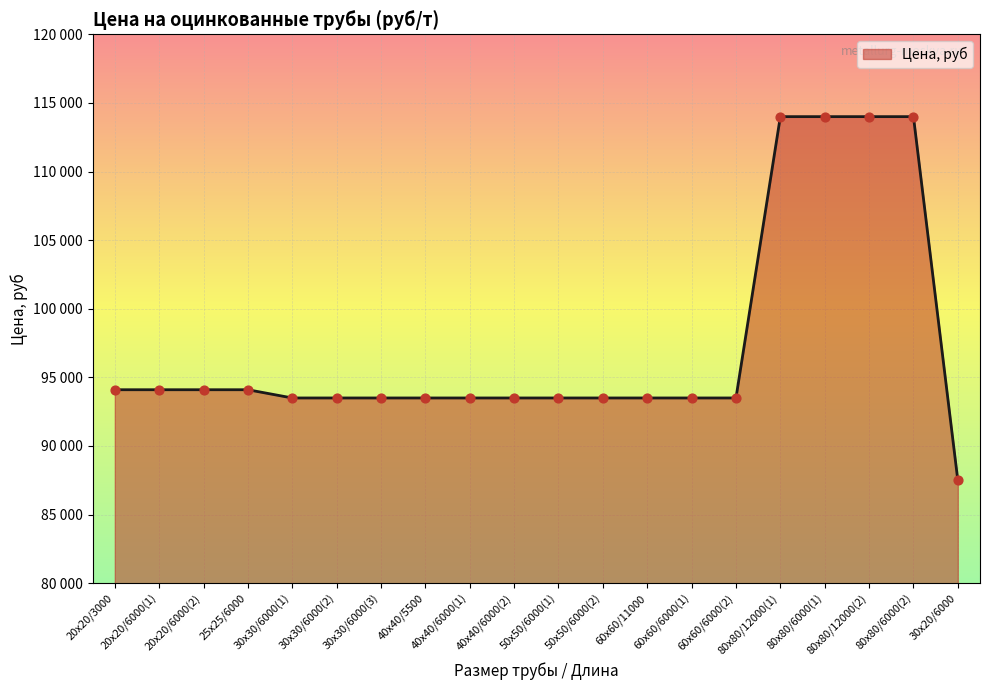

Which has a higher value, 40x40/5500 or 80x80/12000(1)?

80x80/12000(1)